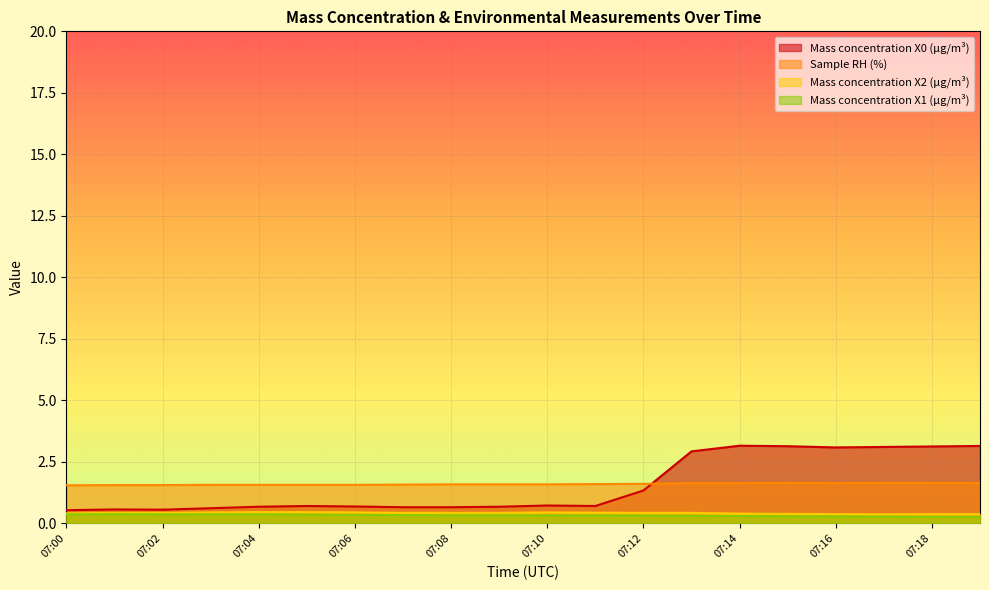

Which series has the widest spread of values?

Mass concentration X0 (μg/m³)